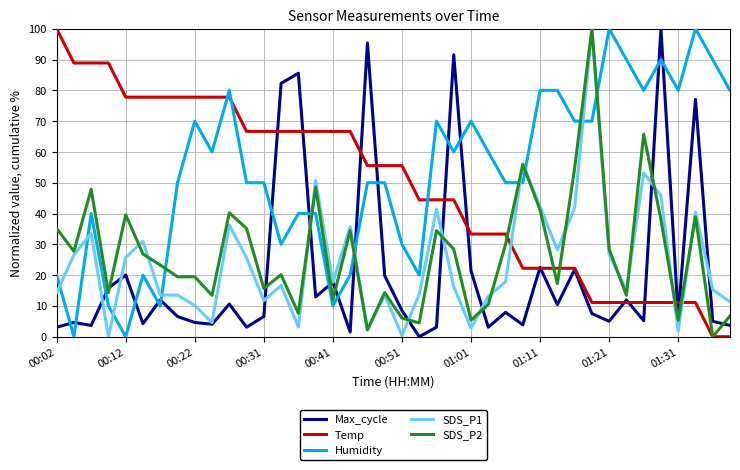

What is the difference between the maximum and minimum values in the Temp series?

100.0